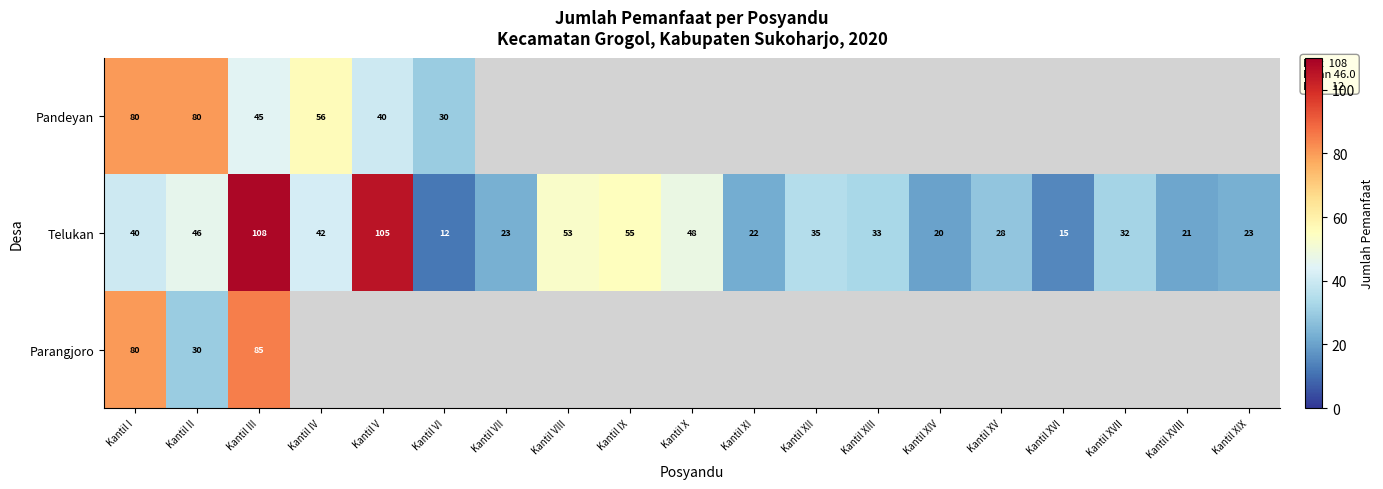

Which has a higher value, Kantil XIII or Kantil VI?

Kantil VI